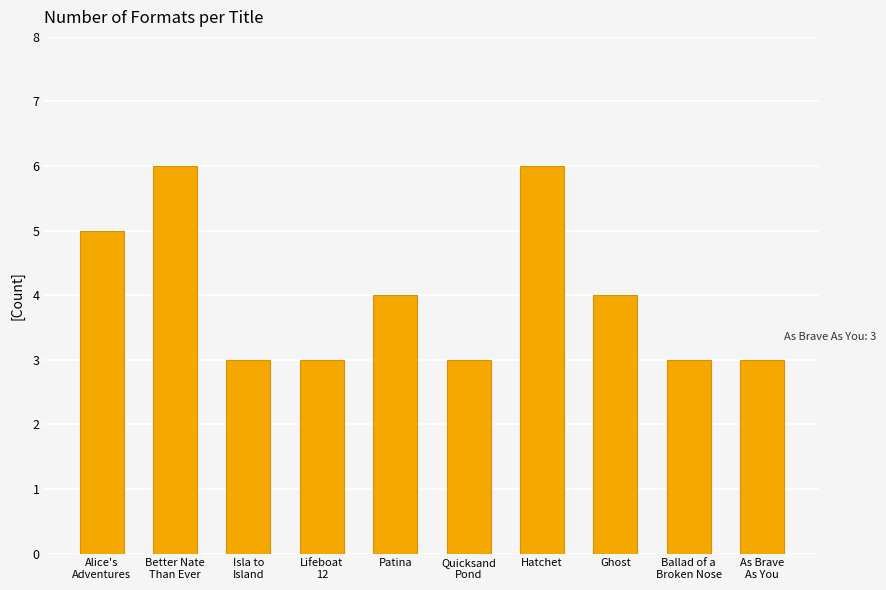

What is the minimum value shown in the chart?

3